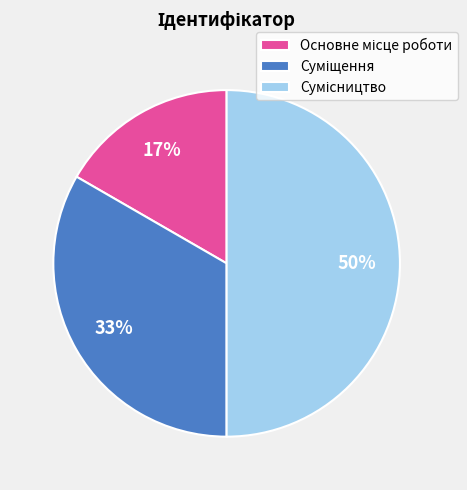

To the nearest percent, what is the difference between the largest and smallest slice percentages?

33%